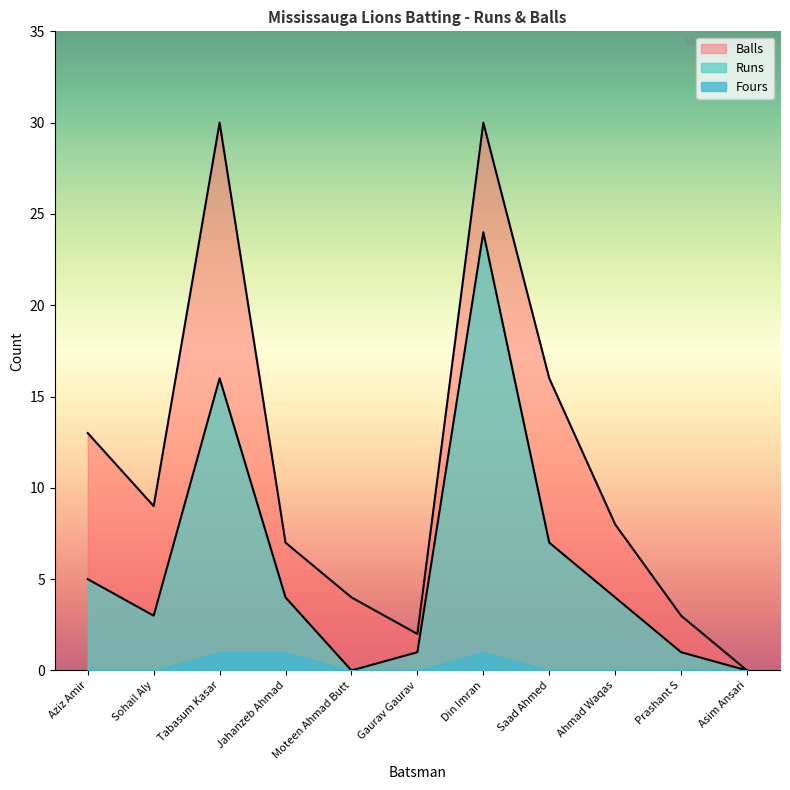

Where does the Balls series first go above 8?

Aziz Amir